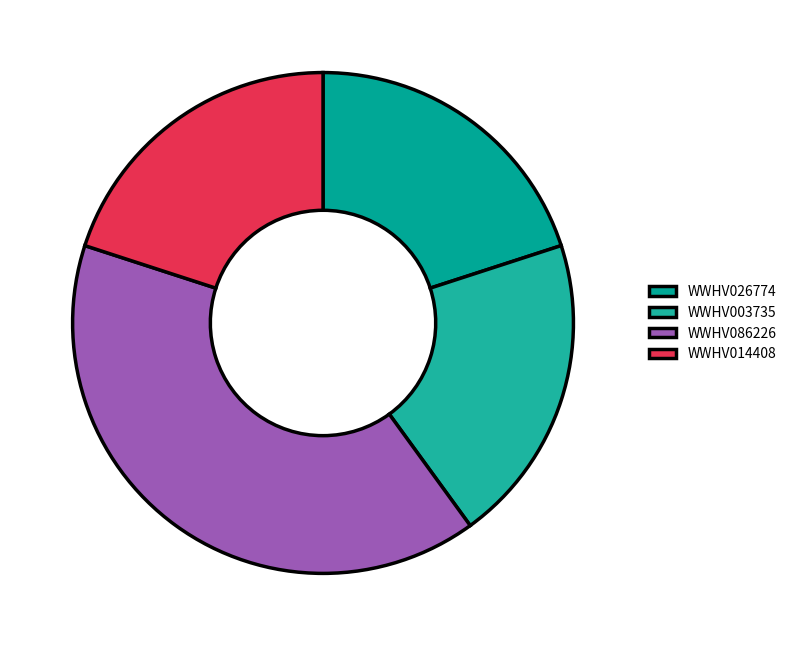

Count the number of slices in the pie.

4